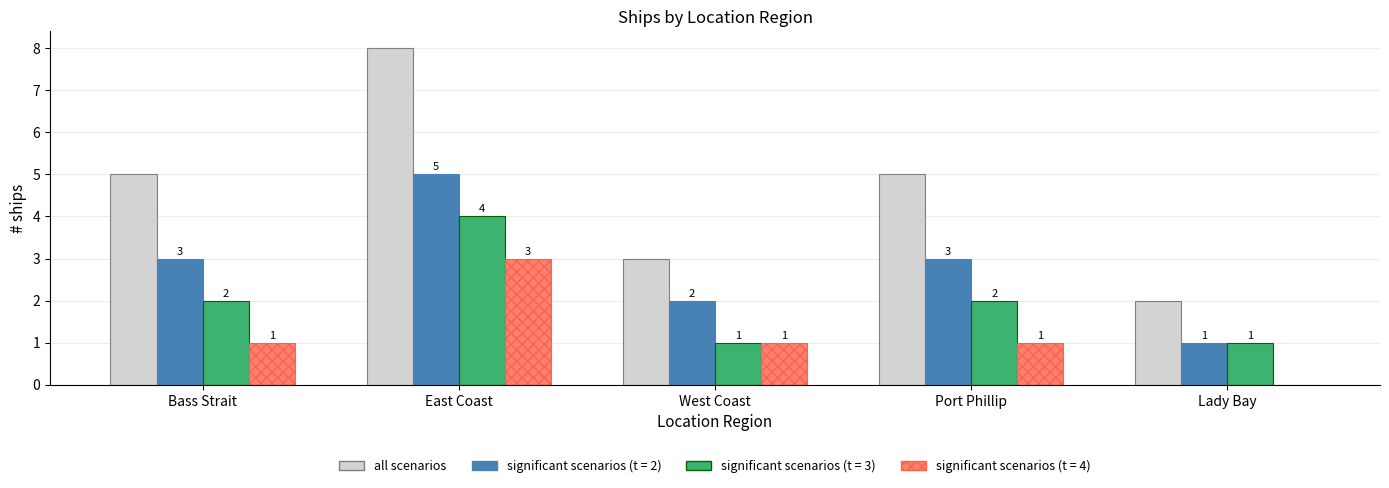

Are the bars horizontal?

No